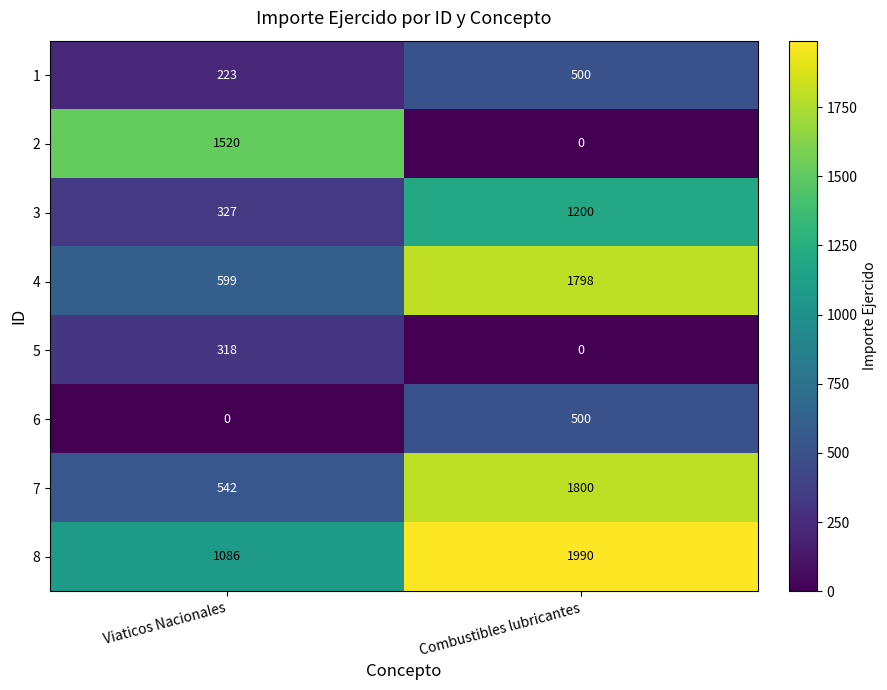

What is the difference between the maximum and minimum values in the 2 series?

1520